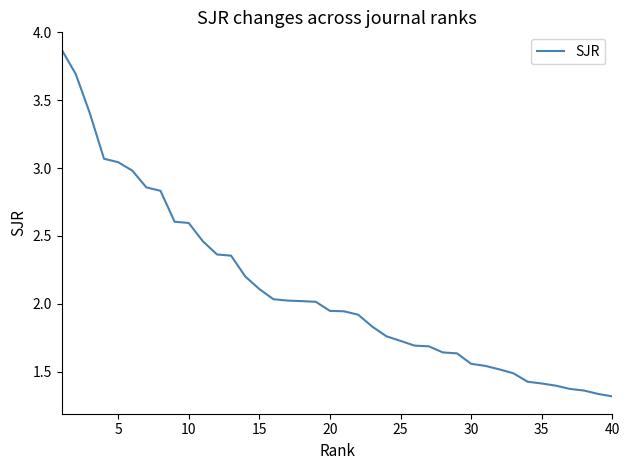

What is the difference between the maximum and minimum values?

2.6